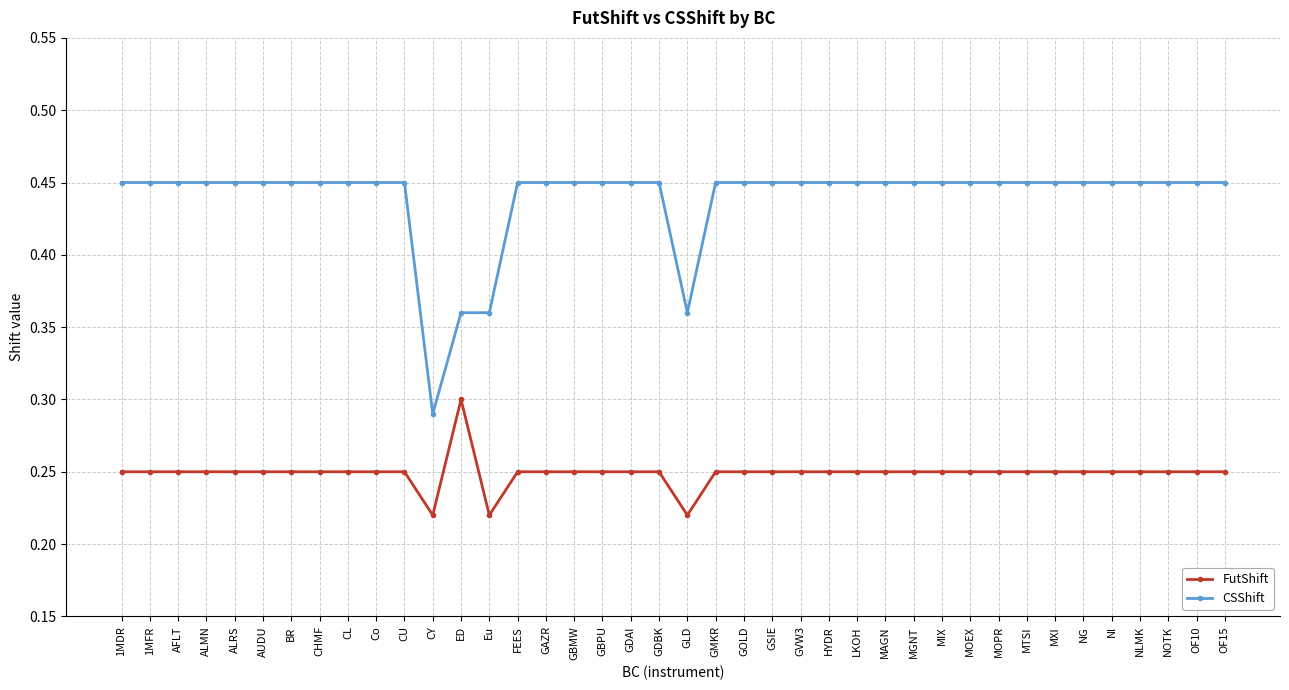

True or false: FutShift and CSShift cross at least once.

False